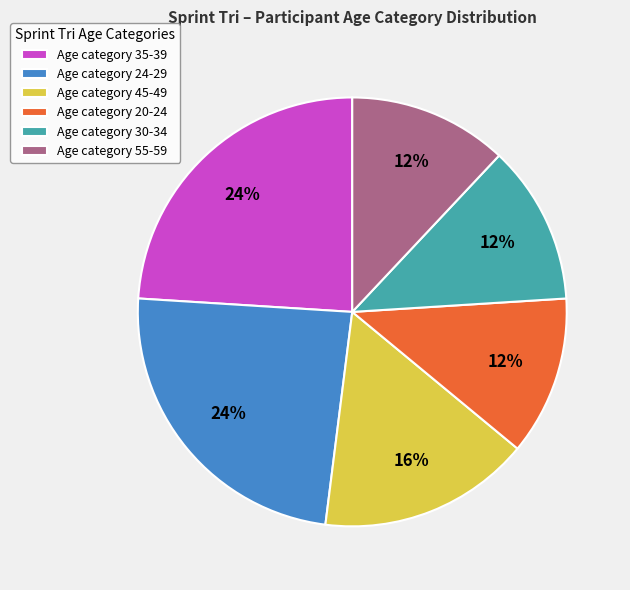

Approximately how many times larger is the value at Age category 45-49 compared to Age category 30-34?

1.3